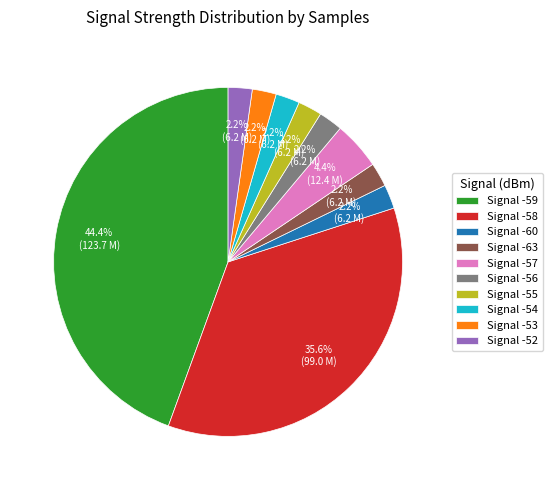

Approximately how many times larger is the value at Signal -60 compared to Signal -63?

1.0